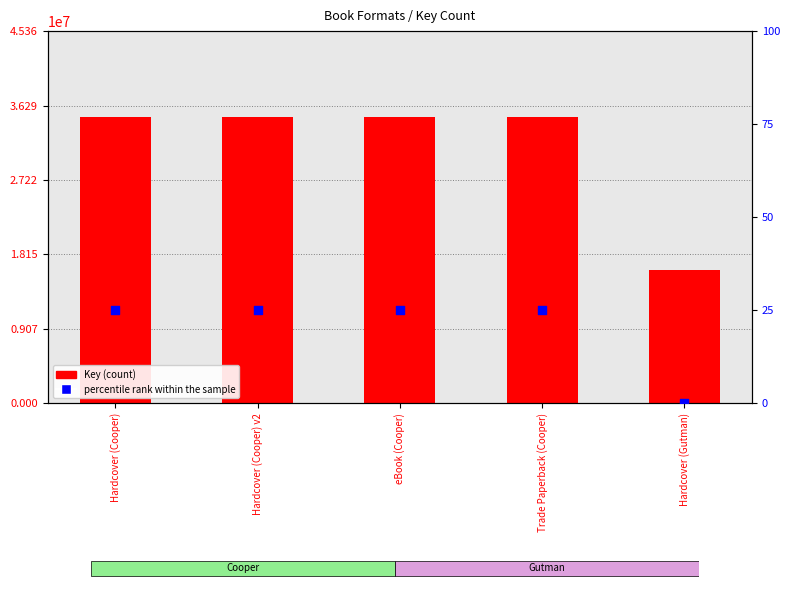

At which category is the sum across all series the highest?

Hardcover (Cooper)